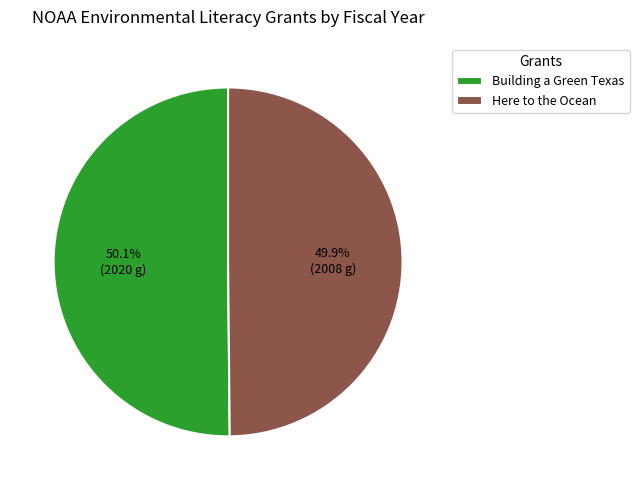

What is the total percentage of Building a Green Texas and Here to the Ocean?

100.0%